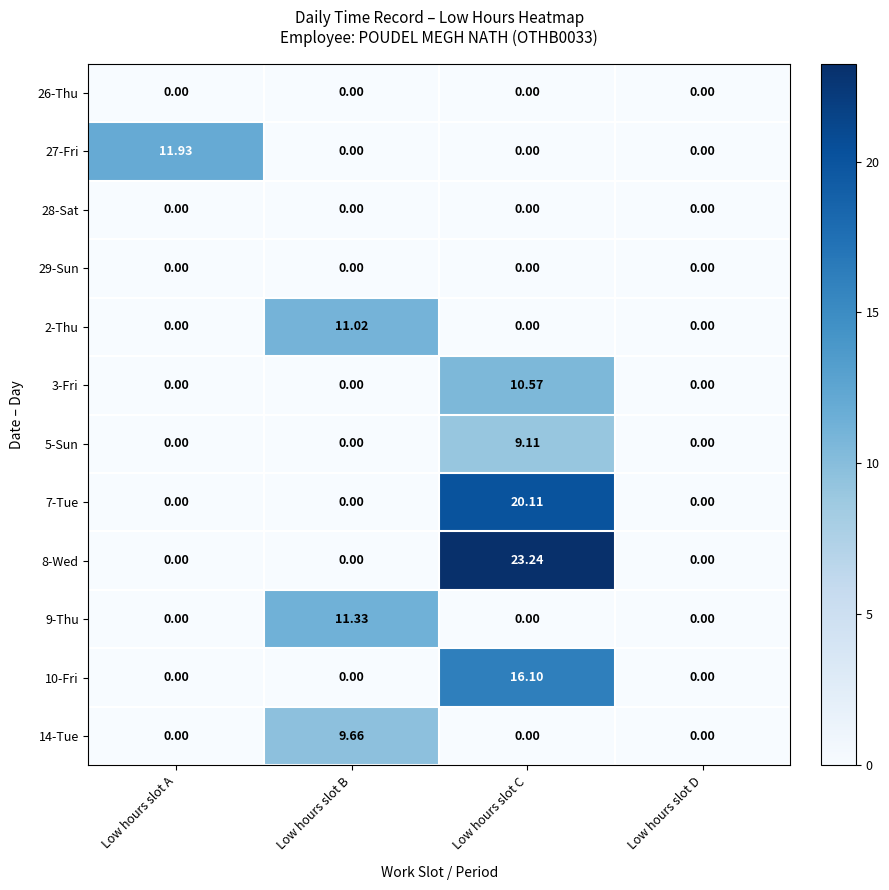

At which category is the sum across all series the highest?

Low hours slot C